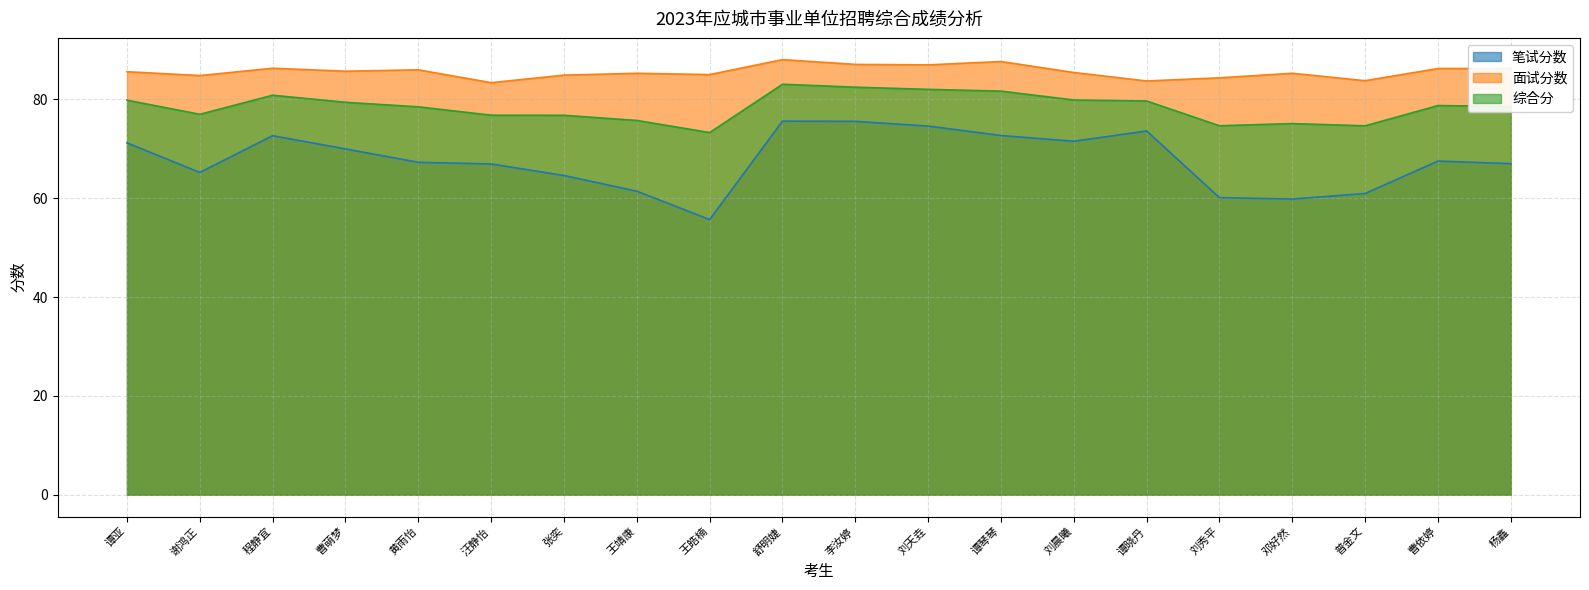

True or false: 面试分数 and 笔试分数 intersect in this chart.

False